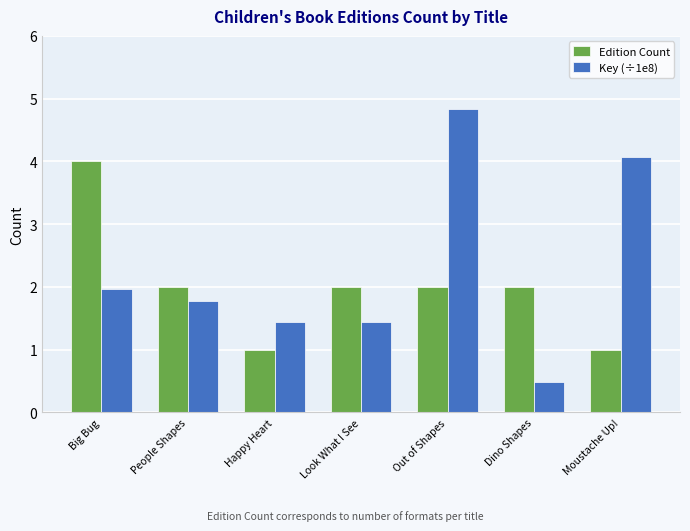

Which category has the highest value in the Key (÷1e8) series?

Out of Shapes